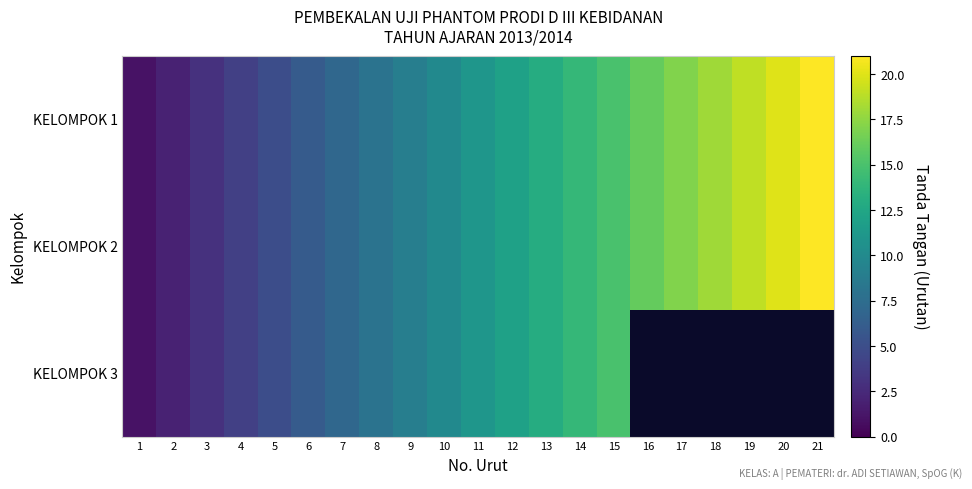

What is the difference between the maximum and minimum values in the KELOMPOK 3 series?

14.0